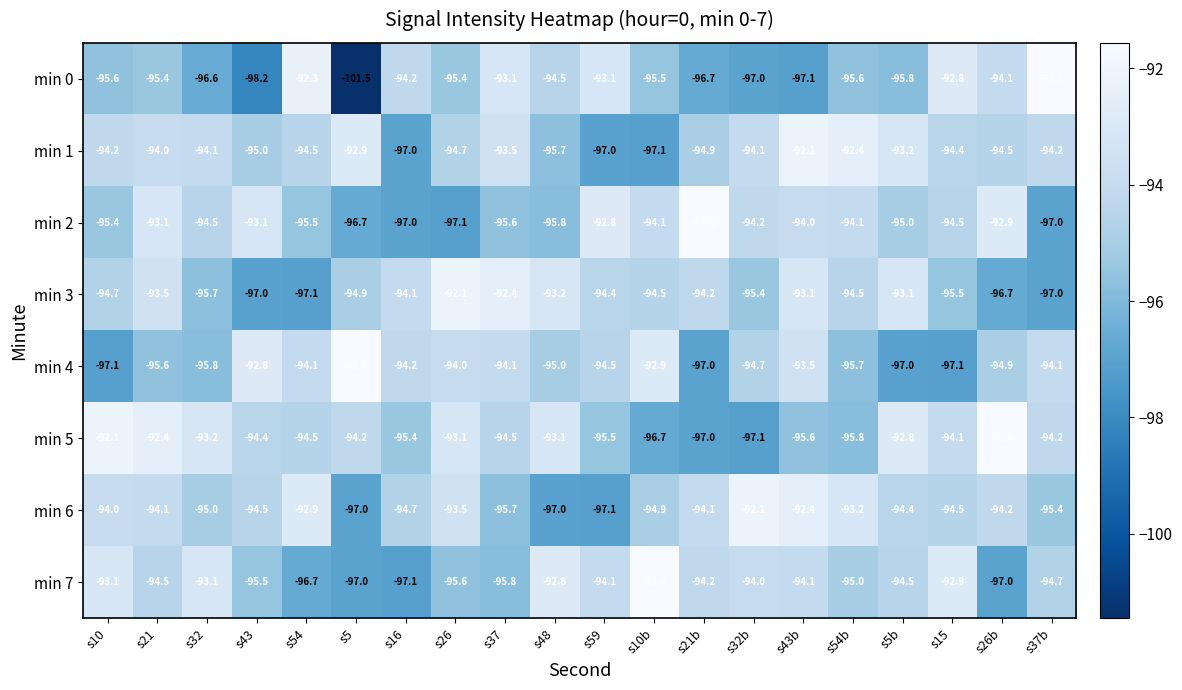

Which series has the largest range (max minus min)?

min 0